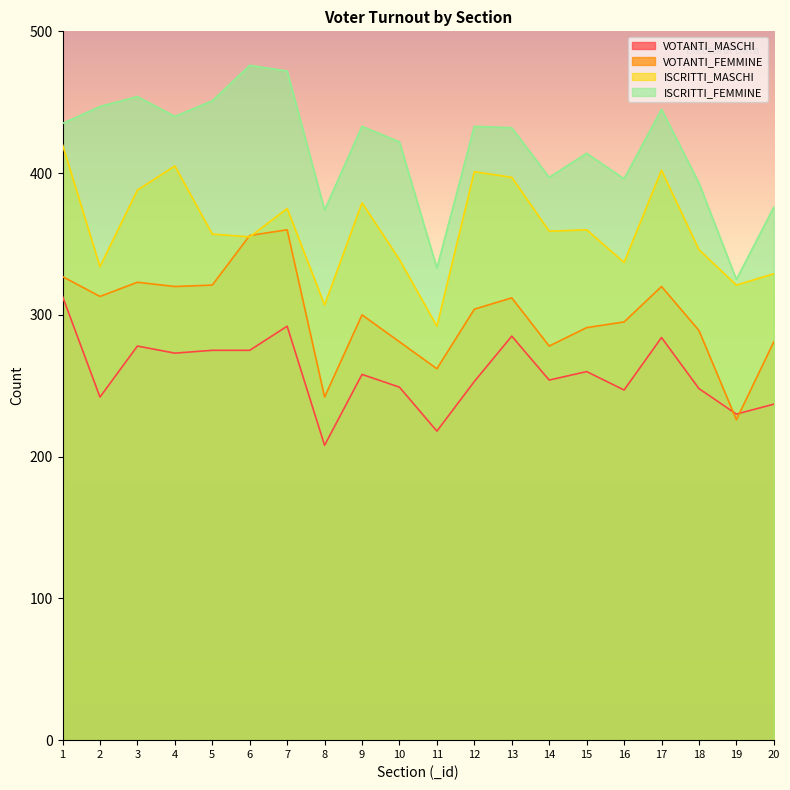

What is the average value of the VOTANTI_FEMMINE series?

300